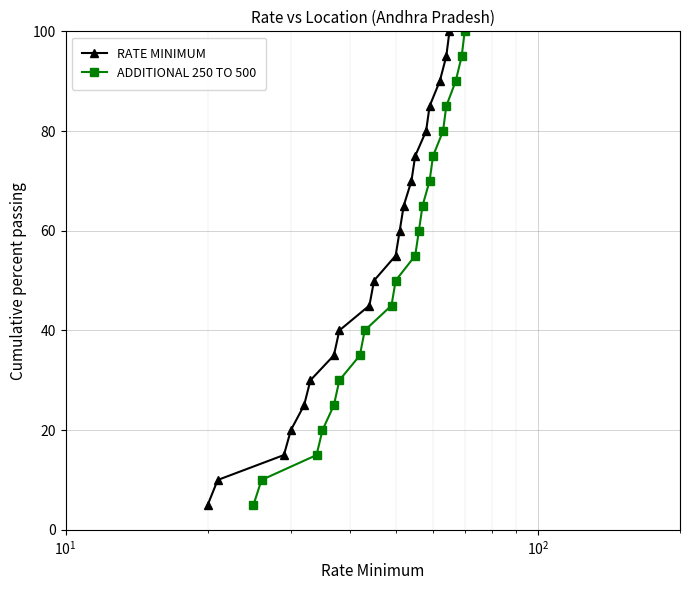

What is the value of the ADDITIONAL 250 TO 500 point at the 5th from the left?

25.0